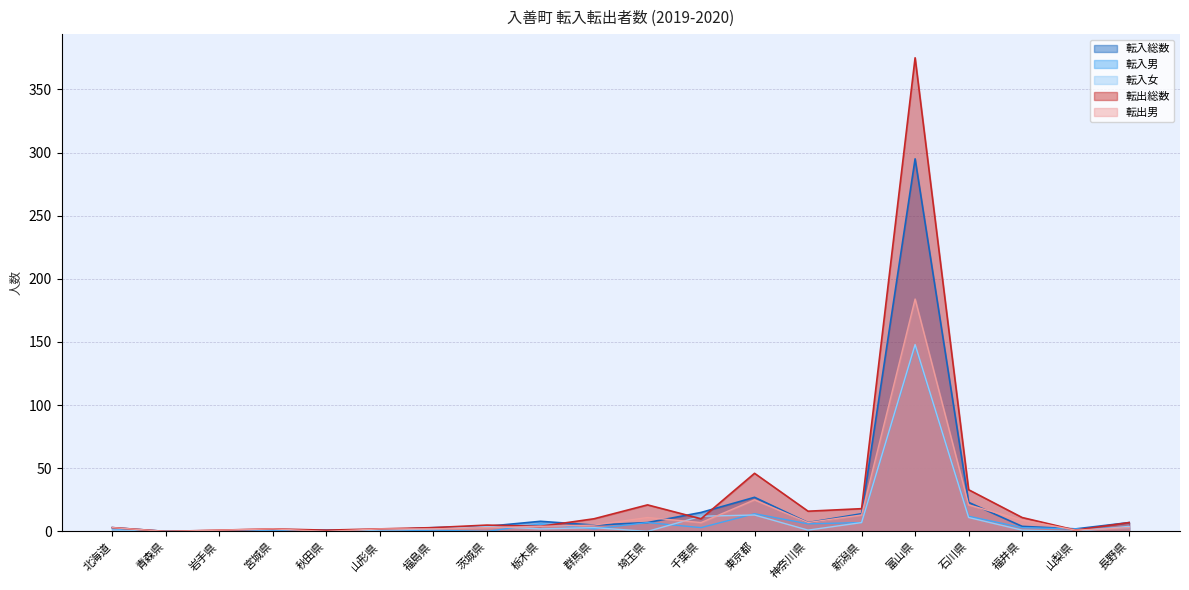

What is the label of the 2nd point from the right?

山梨県